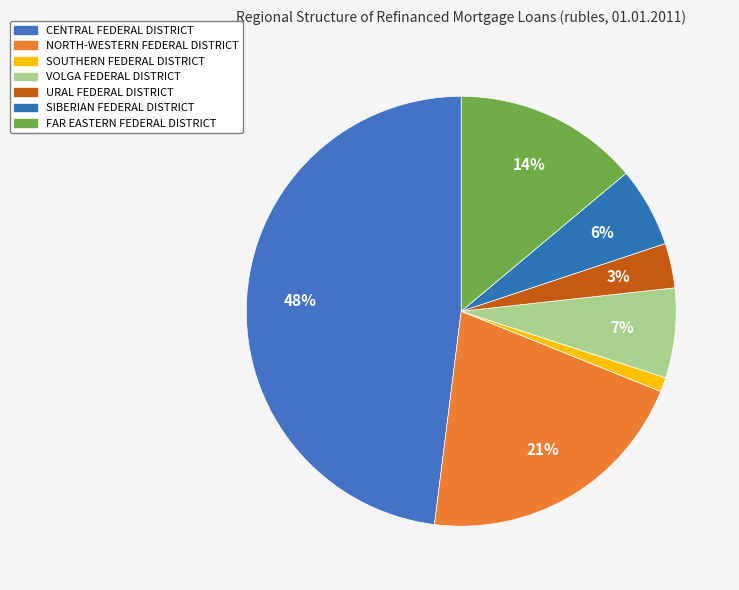

How many slices are in this pie chart?

7